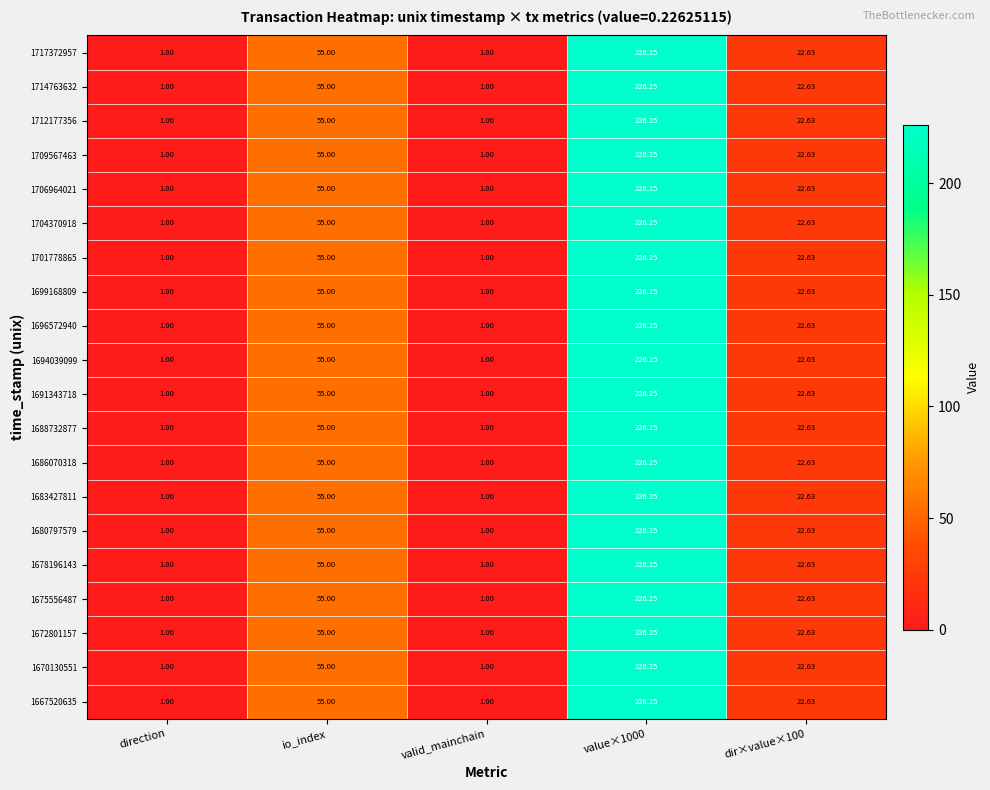

Where is 1691343718 nearest to the value 113?

io_index